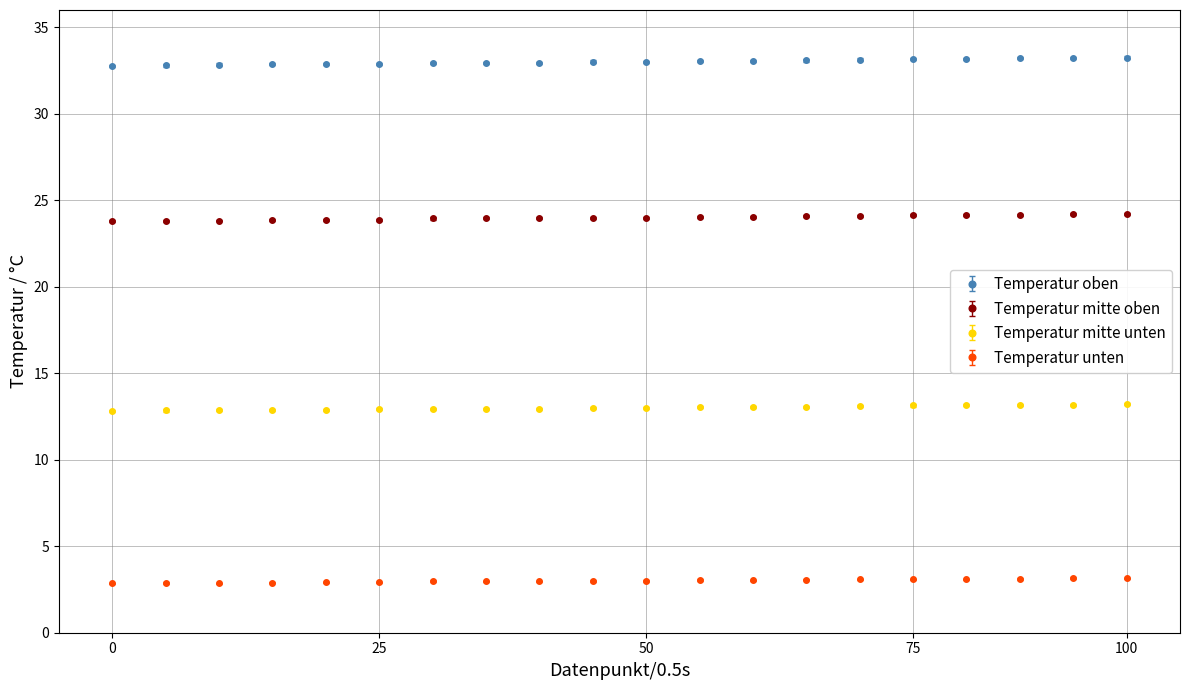

What is the highest value of the Temperatur mitte oben series?

24.2